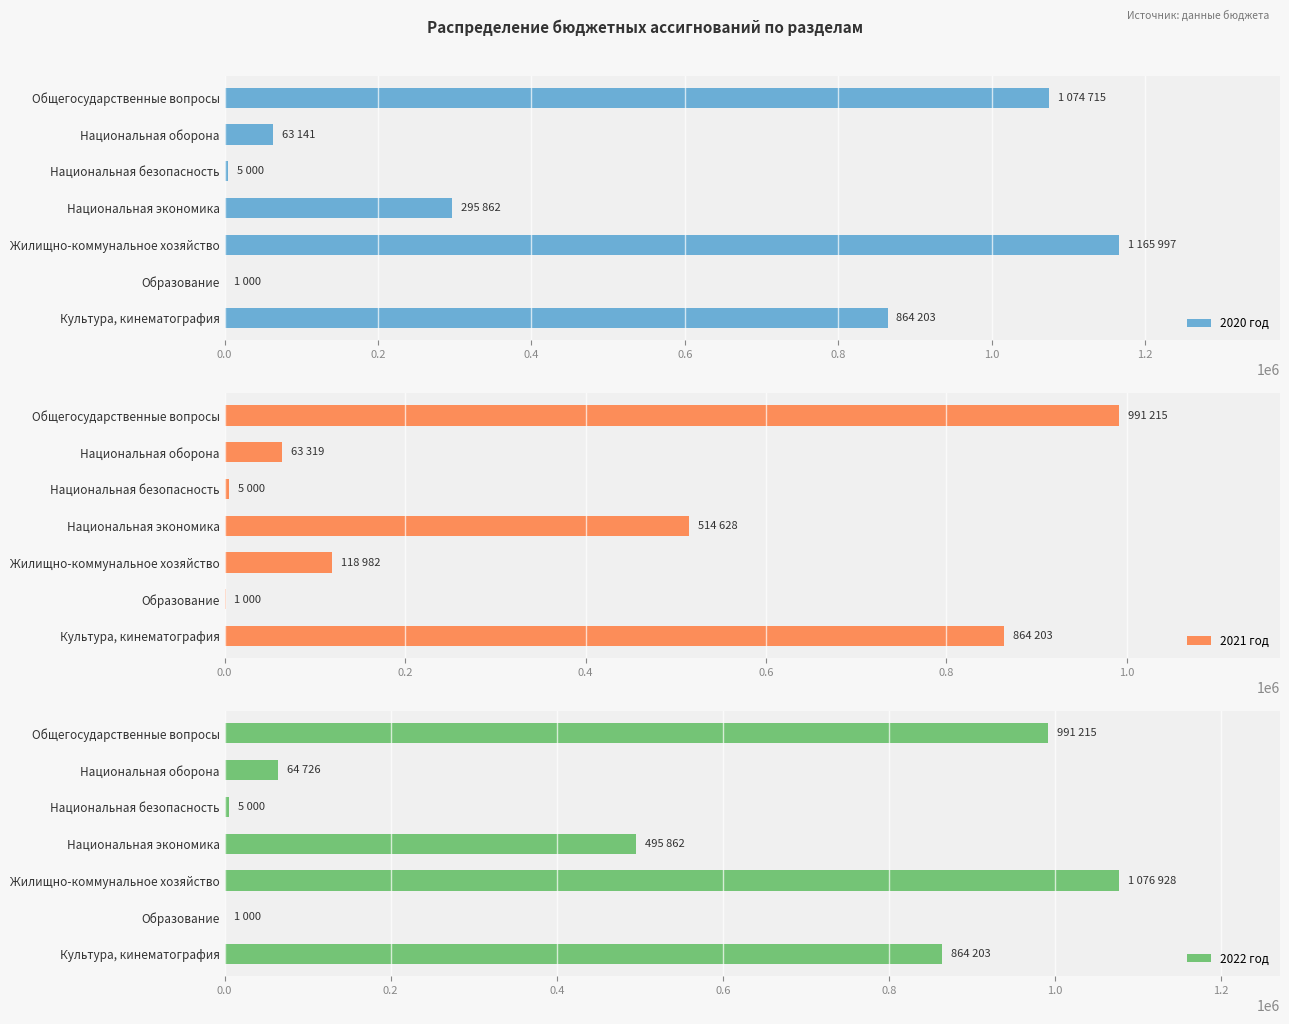

The value of 2021 год at Жилищно-коммунальное хозяйство is 207952.6. True or false?

False